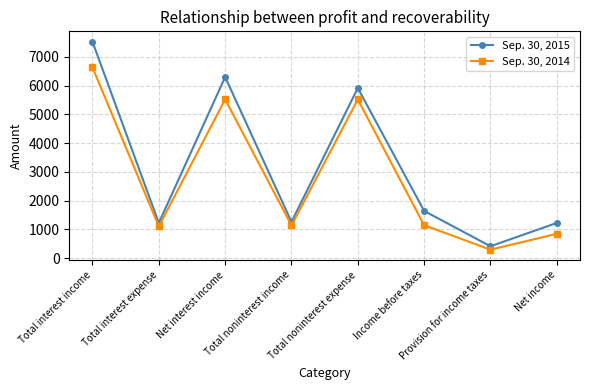

Rank the series by their average value, from lowest to highest.

Sep. 30, 2014, Sep. 30, 2015